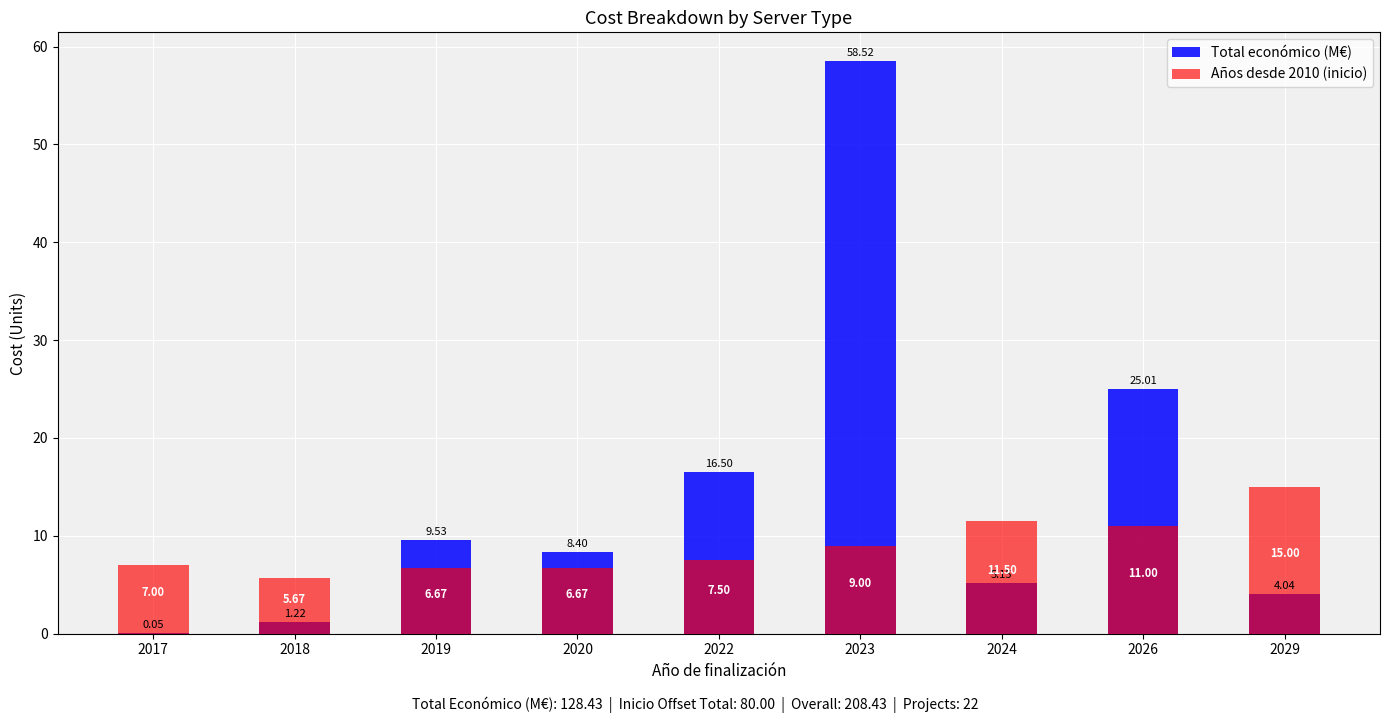

Rank the series by their maximum value, from highest to lowest.

Total económico (M€), Años desde 2010 (inicio)